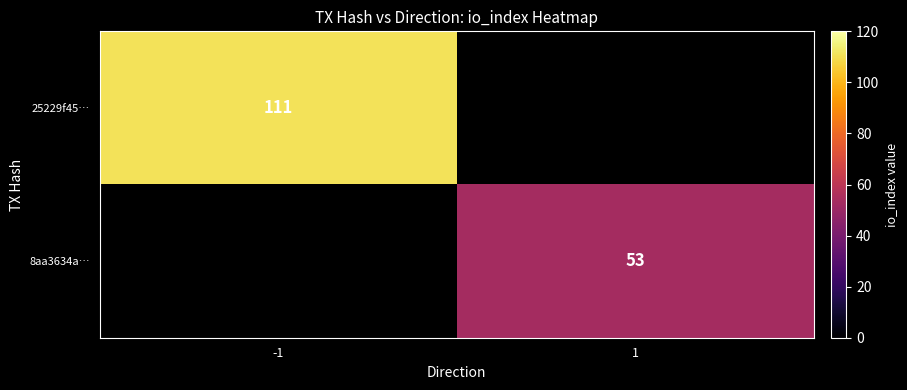

True or false: 25229f45… has a value of 111 at -1.

True